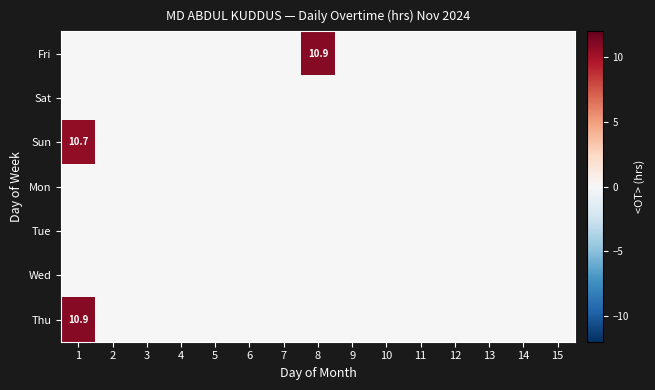

Rank the series at 1 from lowest to highest value.

Fri, Sat, Mon, Tue, Wed, Sun, Thu